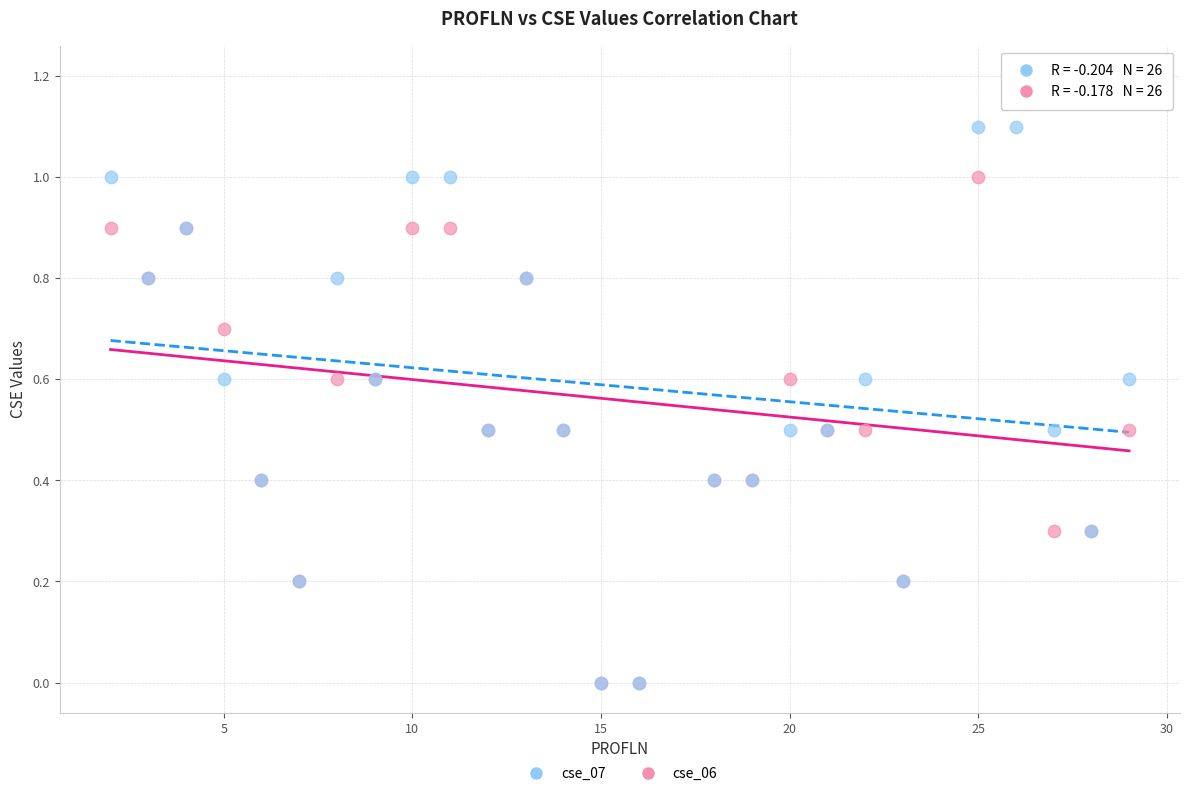

Which series has the widest spread of Y values?

cse_06